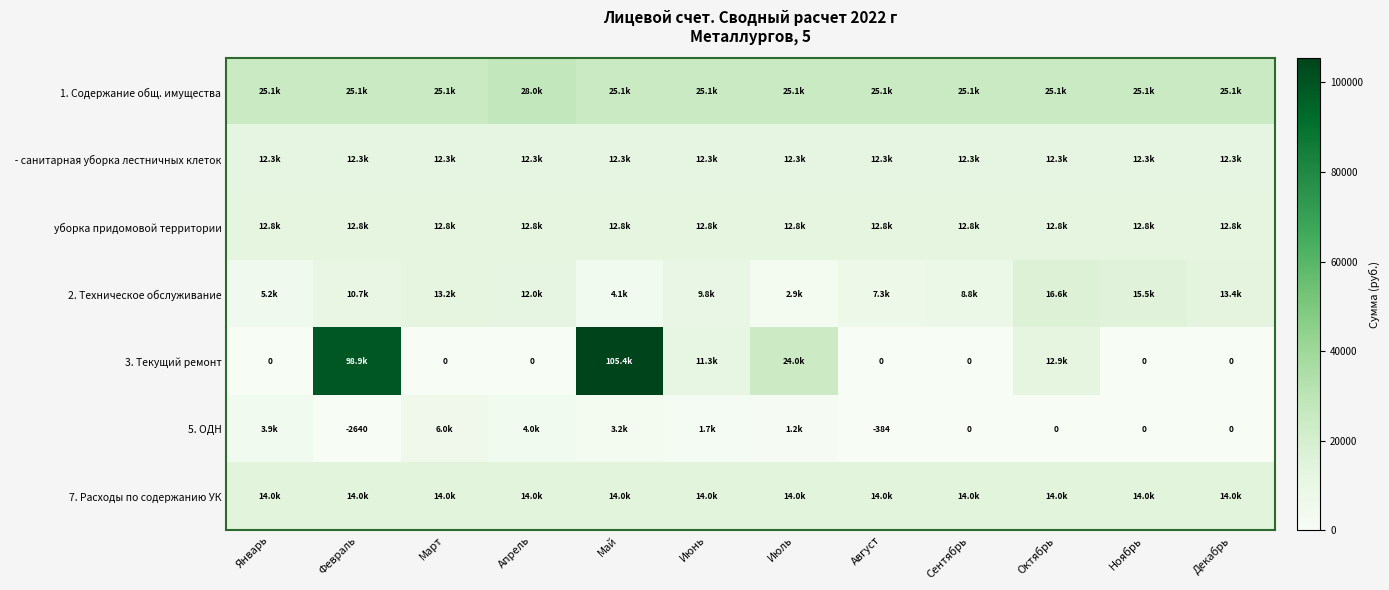

Is the value of 5. ОДН at Февраль greater than the value of 3. Текущий ремонт at Июнь?

No